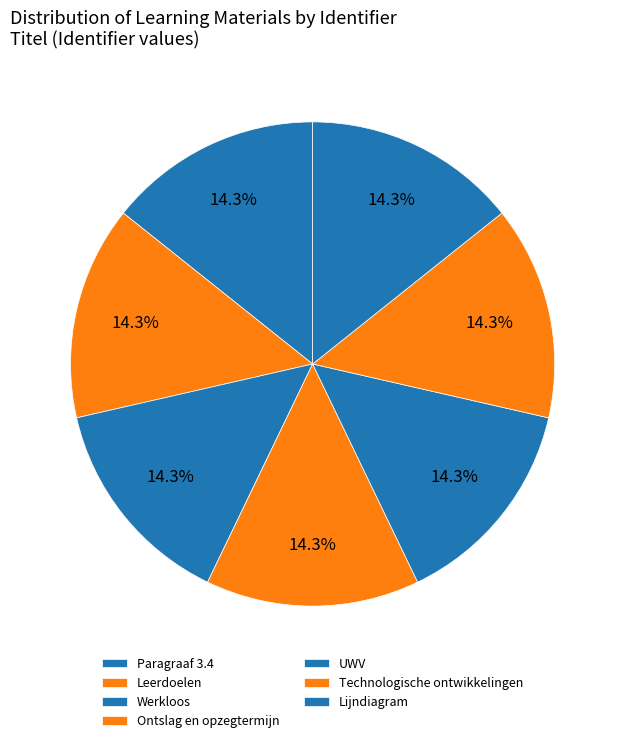

True or false: Ontslag en opzegtermijn accounts for 14% of the total.

True